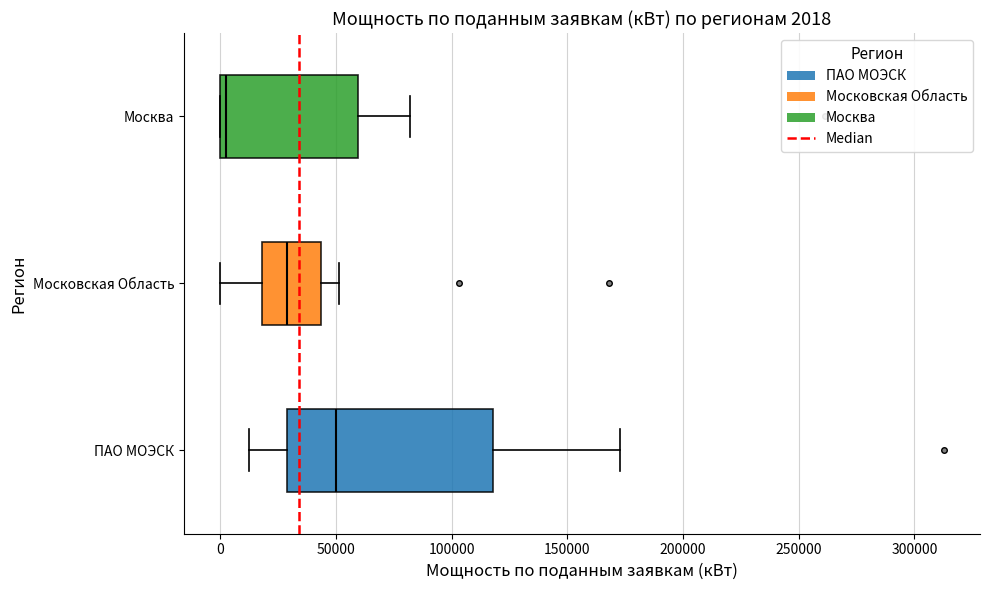

Which box has the furthest to the left median line?

Москва